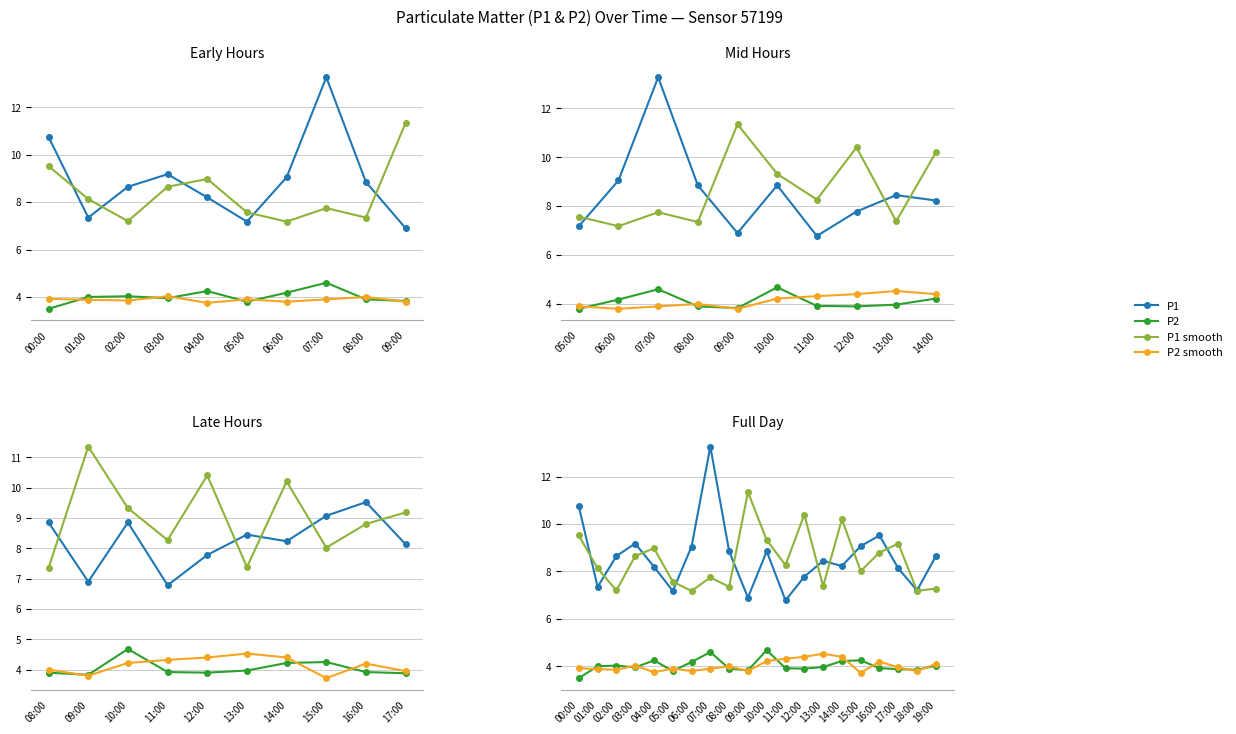

At how many categories does at least one series exceed 7?

20